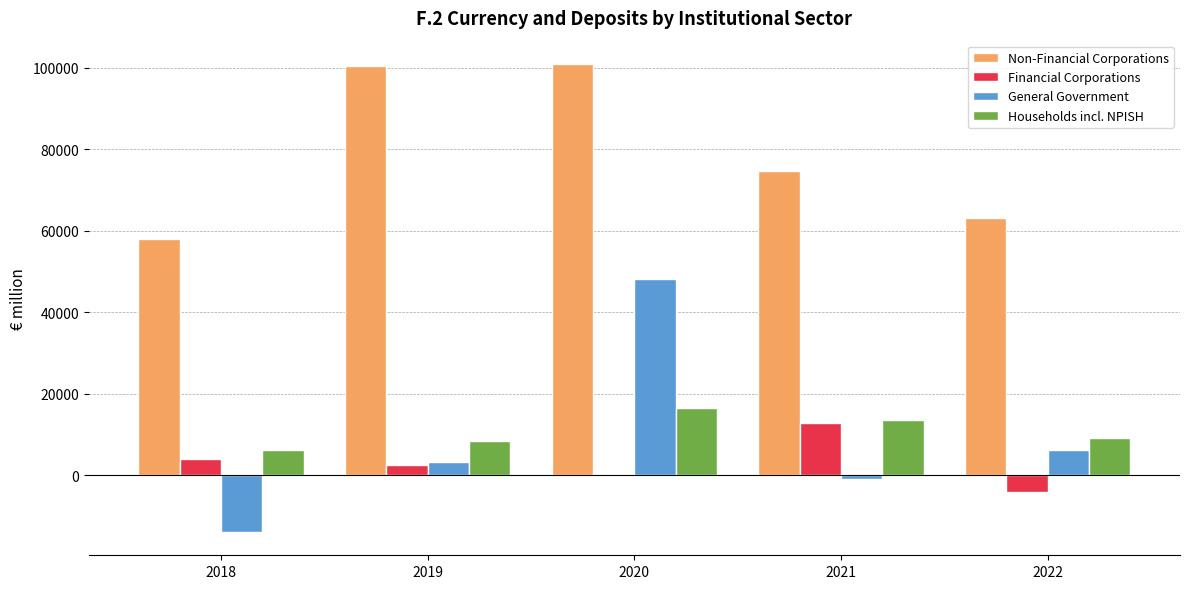

Count the number of data series in this chart.

4